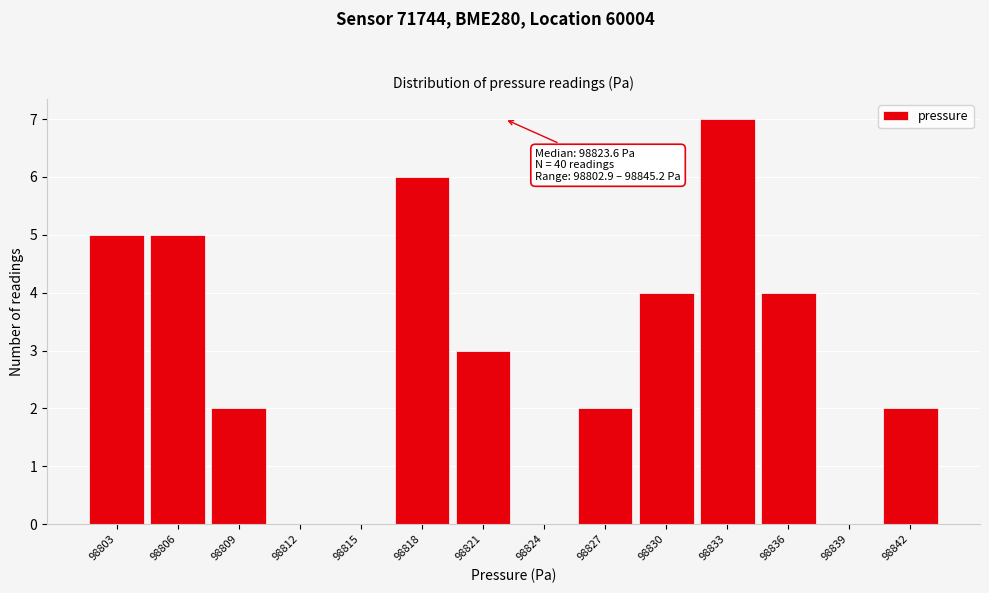

Reading left to right, list all the values displayed in this chart.

98803=5	98806=5	98809=2	98812=0	98815=0	98818=6	98821=3	98824=0	98827=2	98830=4	98833=7	98836=4	98839=0	98842=2